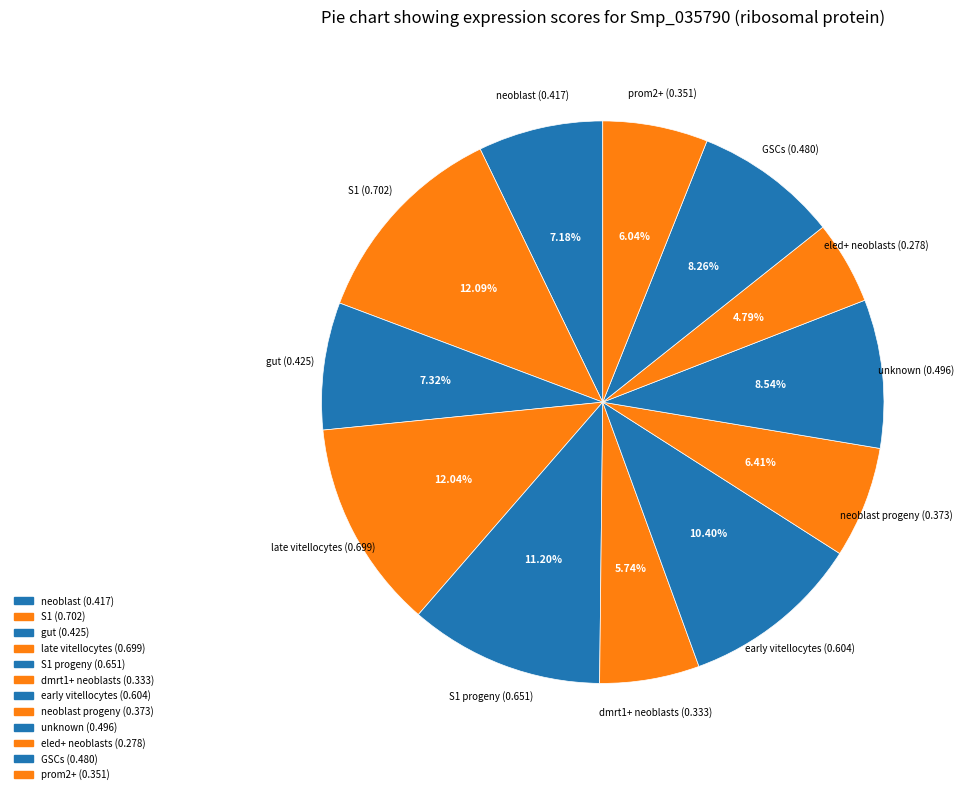

Which category has the smallest portion of the pie?

eled+ neoblasts